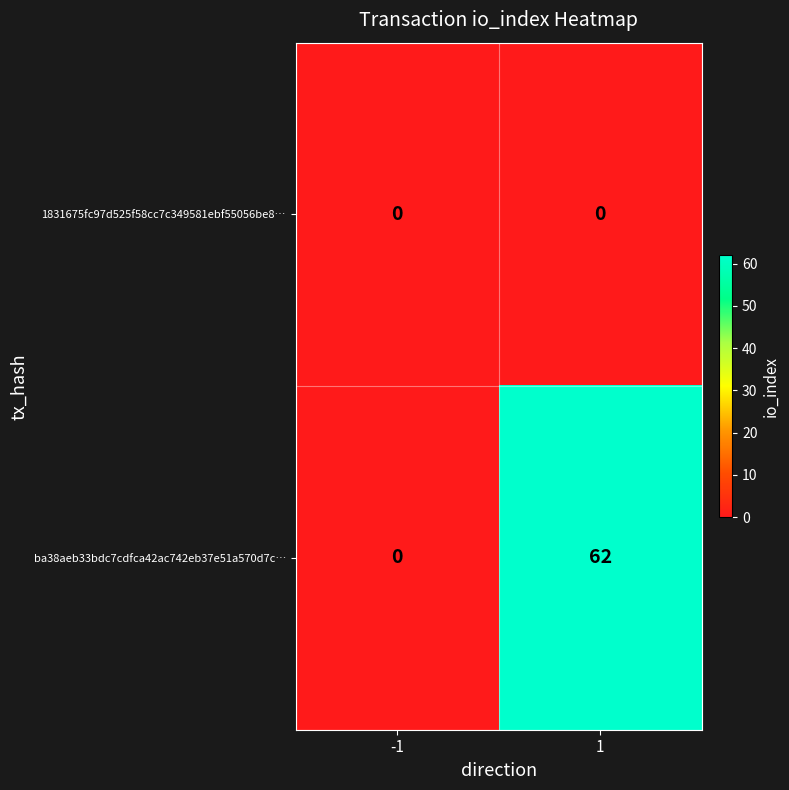

Reading left to right, transcribe all the data shown in this chart.

1831675fc97d525f58cc7c349581ebf55056be8…: -1=0	1=0
ba38aeb33bdc7cdfca42ac742eb37e51a570d7c…: -1=0	1=62